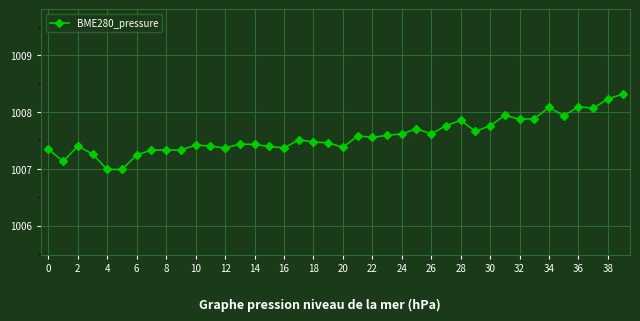

What is the value of the 11th point from the left?

1007.4